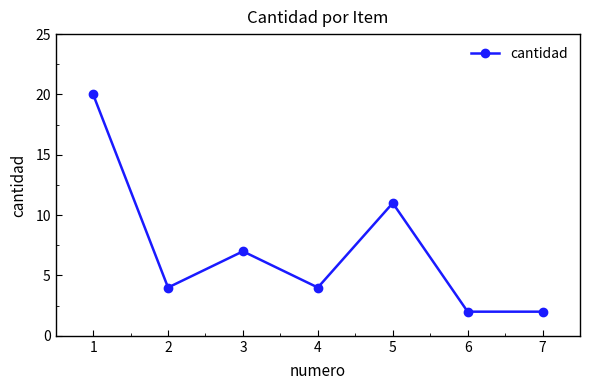

What is the sum of the values at 4 and 7?

6